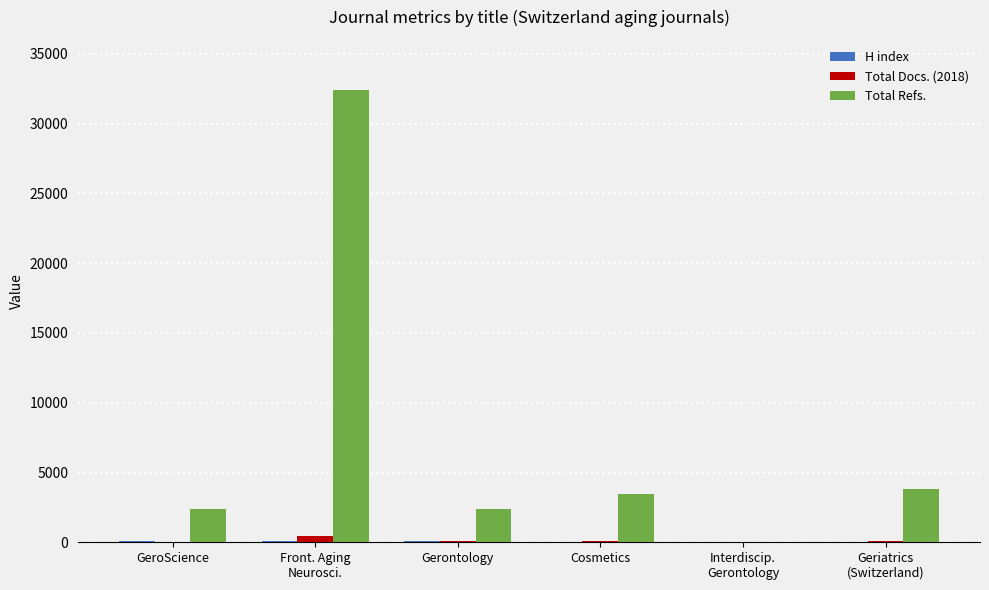

Count the number of categories in the chart.

6